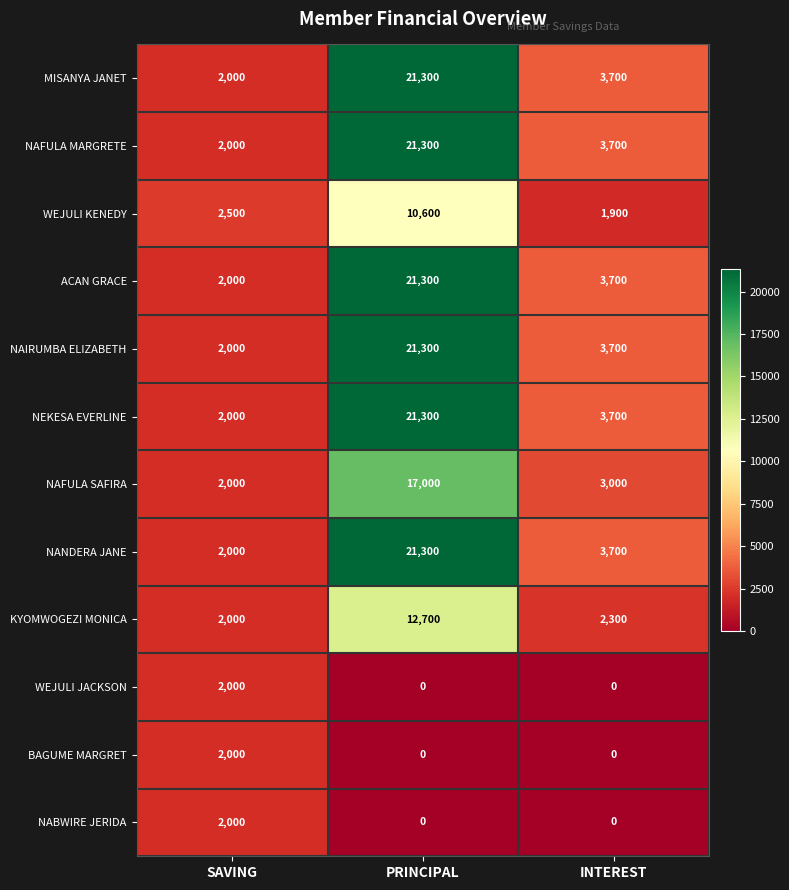

What is the difference between the highest and lowest values at PRINCIPAL?

21300